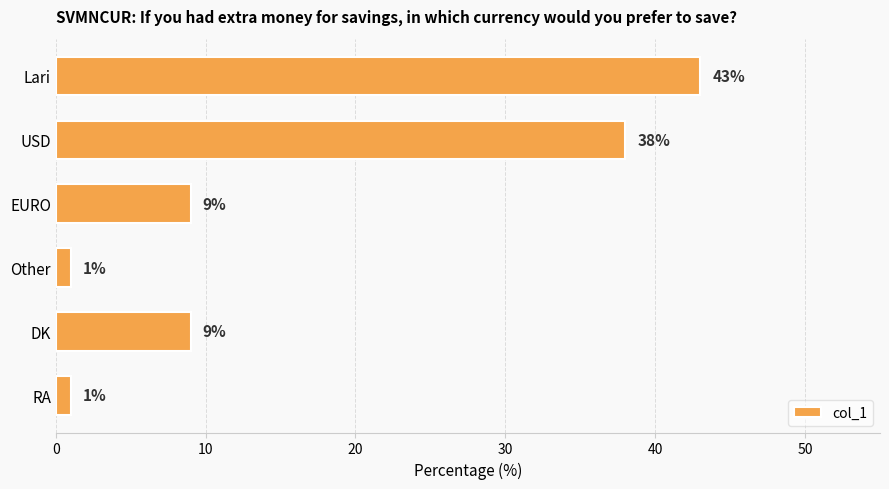

What is the difference between the maximum and second lowest values?

42